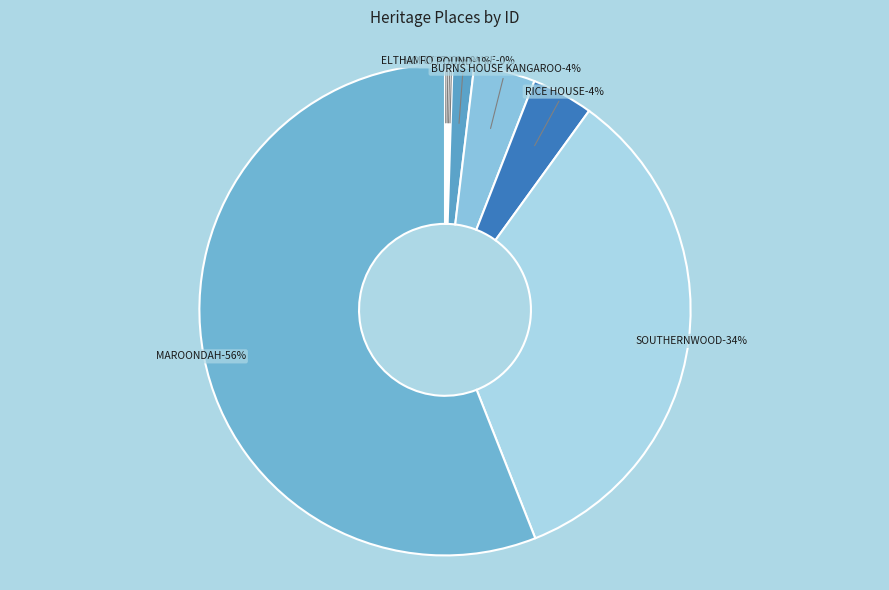

Which category accounts for the majority?

MAROONDAH WATER SUPPLY SYSTEM